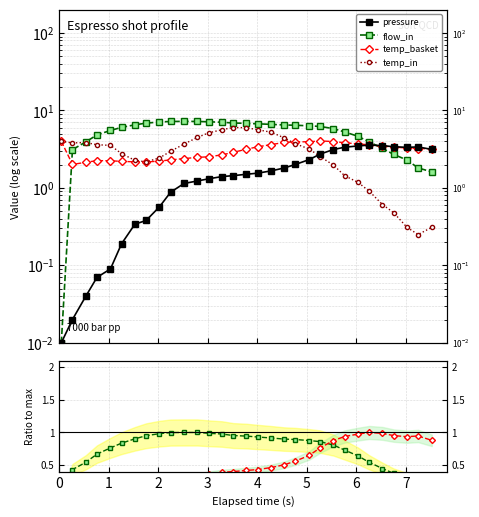

In temp_in, how many points are higher than both neighbors (excluding endpoints)?

2